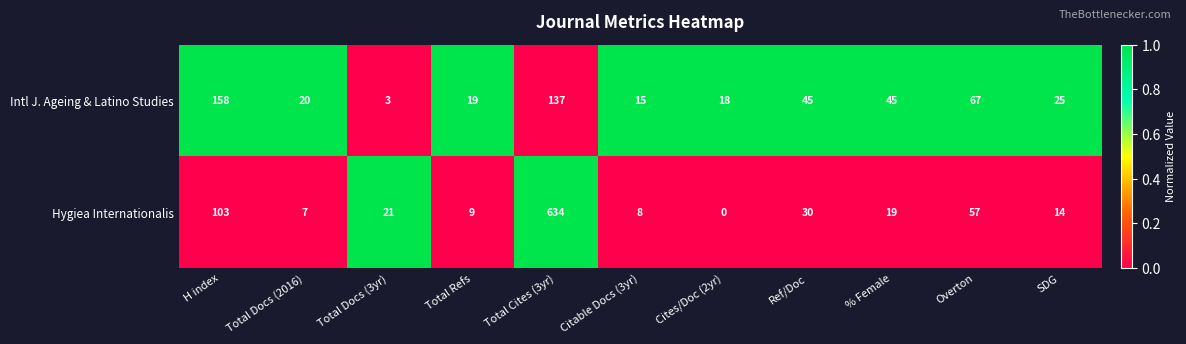

True or false: Intl J. Ageing & Latino Studies has a value of 46 at Overton.

False